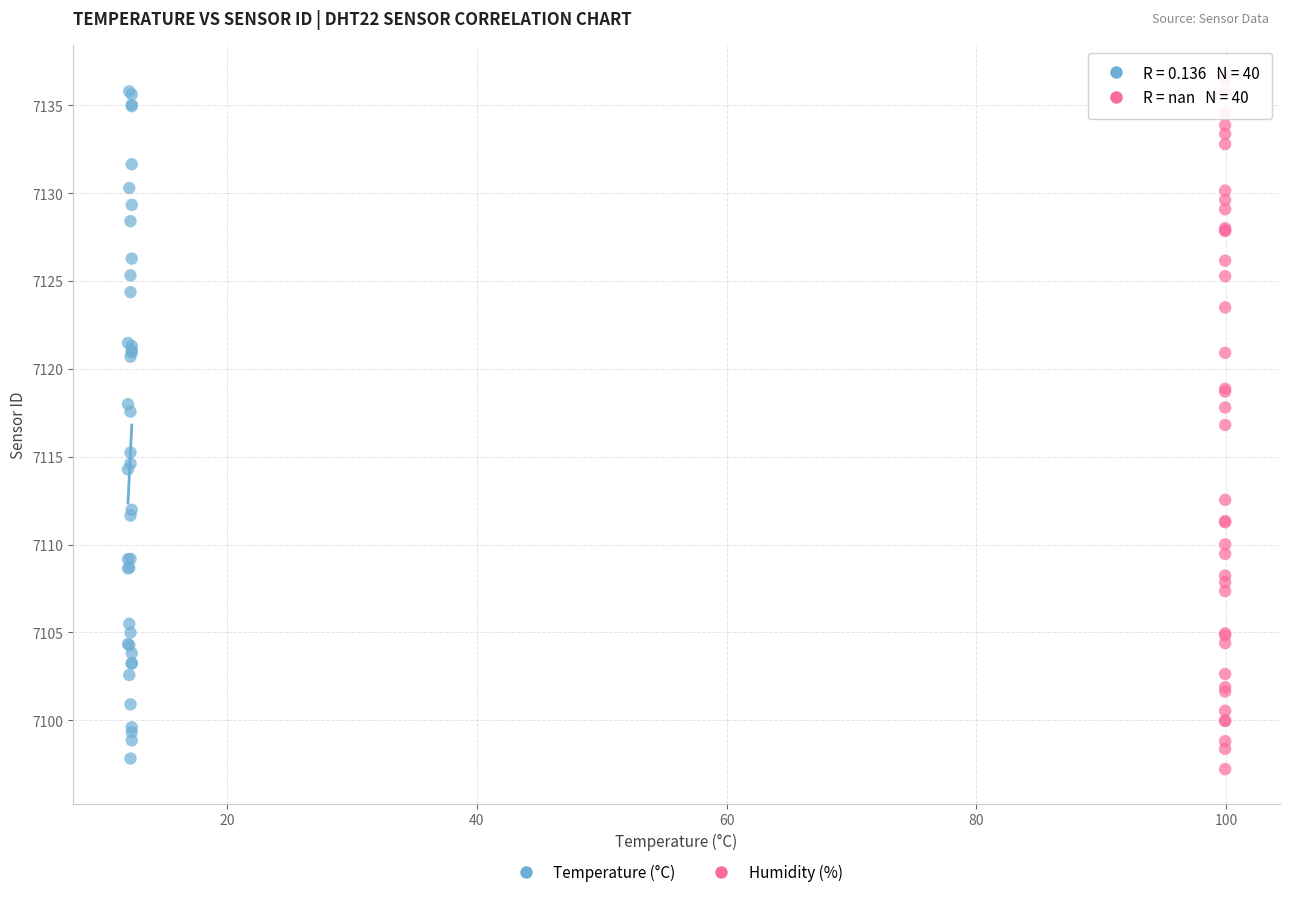

Which series contains the highest Y value?

Humidity (%)